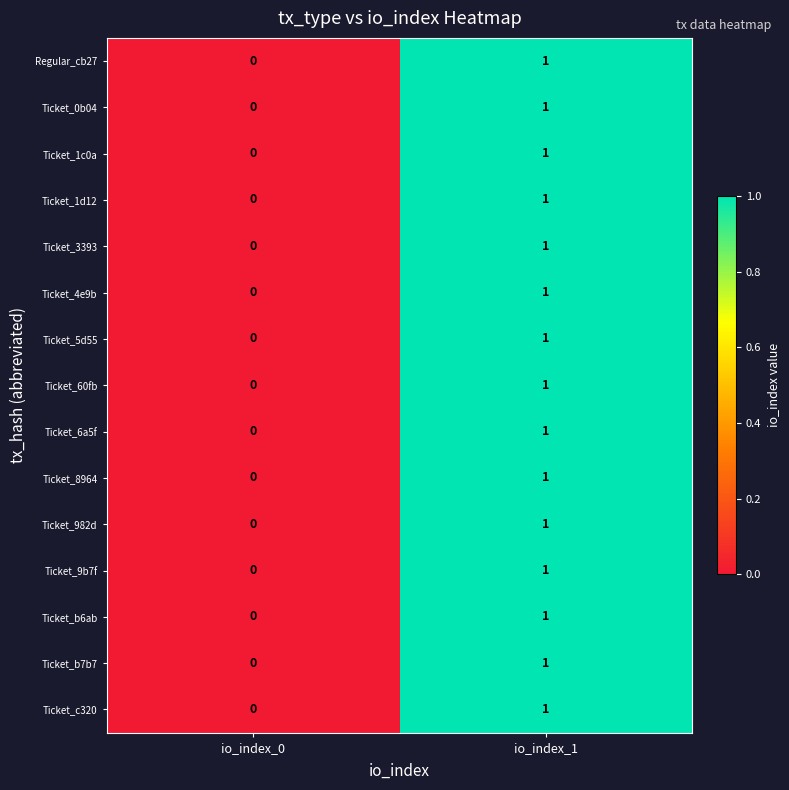

List the labels in order of Ticket_9b7f value, largest first.

io_index_1, io_index_0